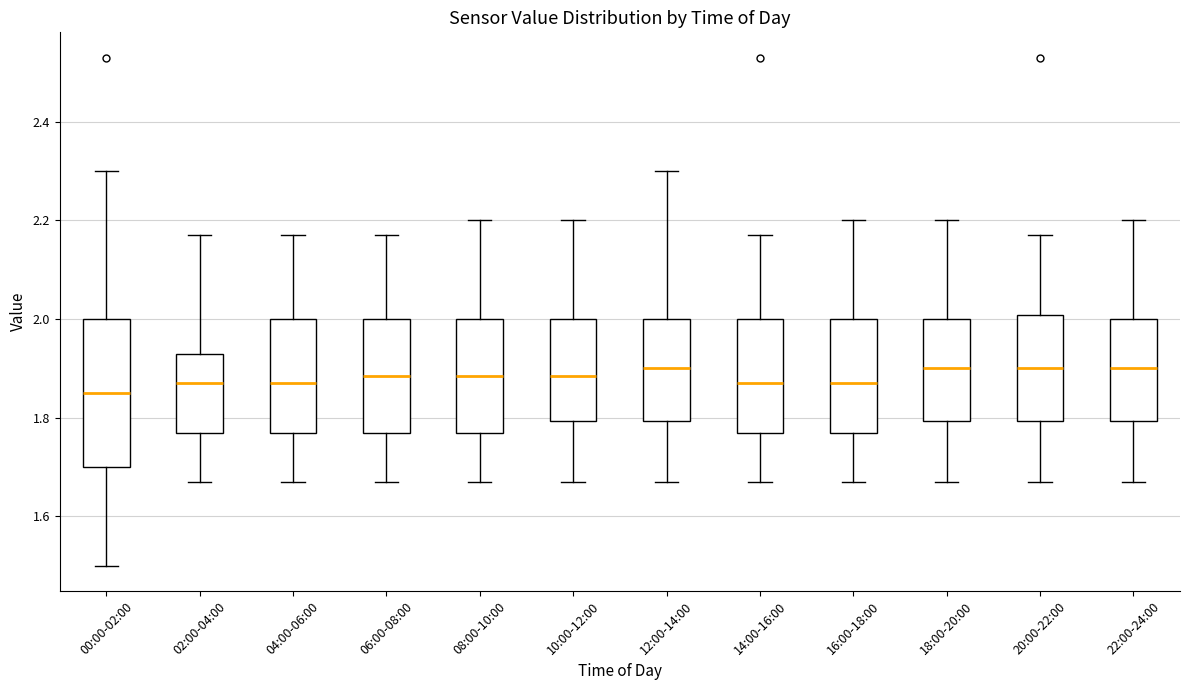

Which box is the tallest, from its lower edge to its upper edge?

00:00-02:00